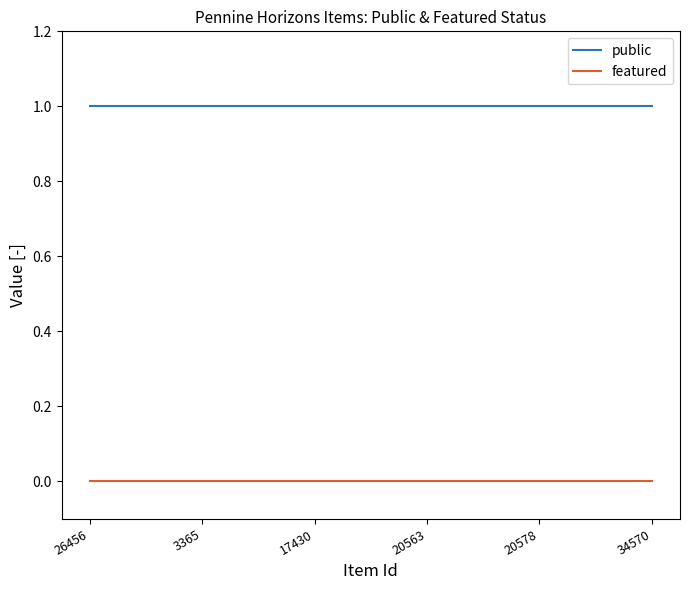

Reading right to left, list all the values displayed in this chart.

public: 1	1	1	1	1	1
featured: 0	0	0	0	0	0